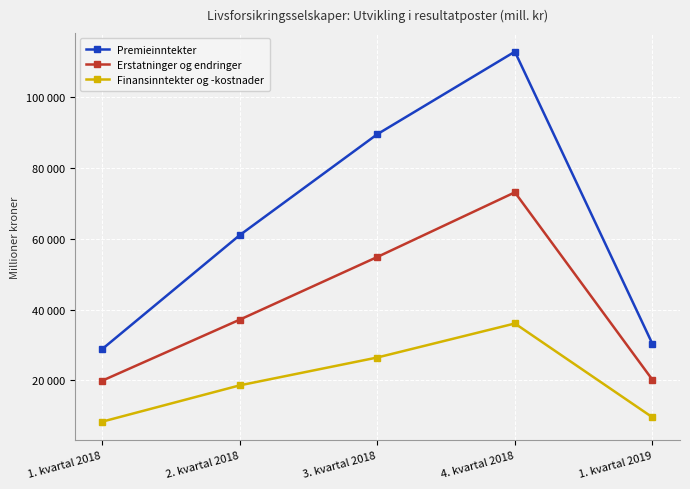

At how many categories does at least one series exceed 46498?

3